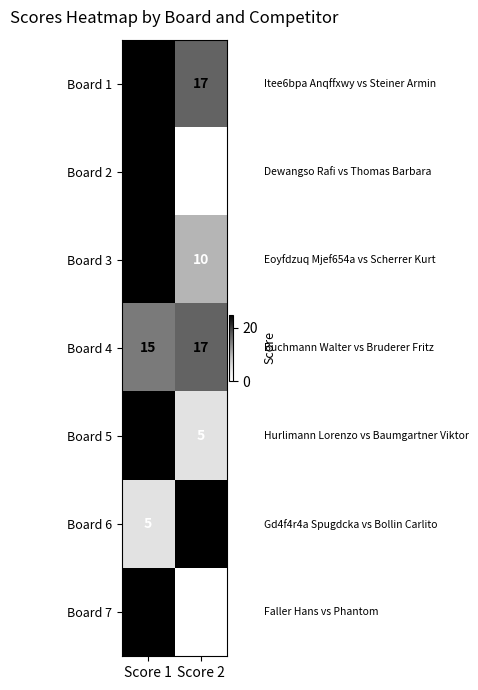

What is the difference between the highest and lowest values at Score 1?

20